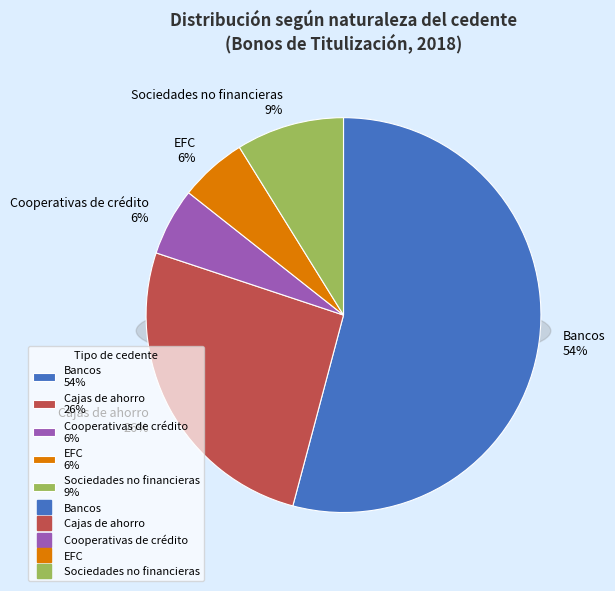

Which slice is the largest?

Bancos